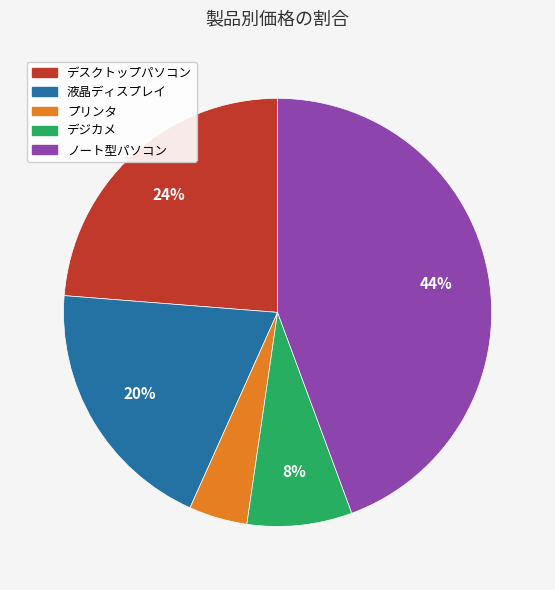

Which has a higher value, 液晶ディスプレイ or プリンタ?

液晶ディスプレイ